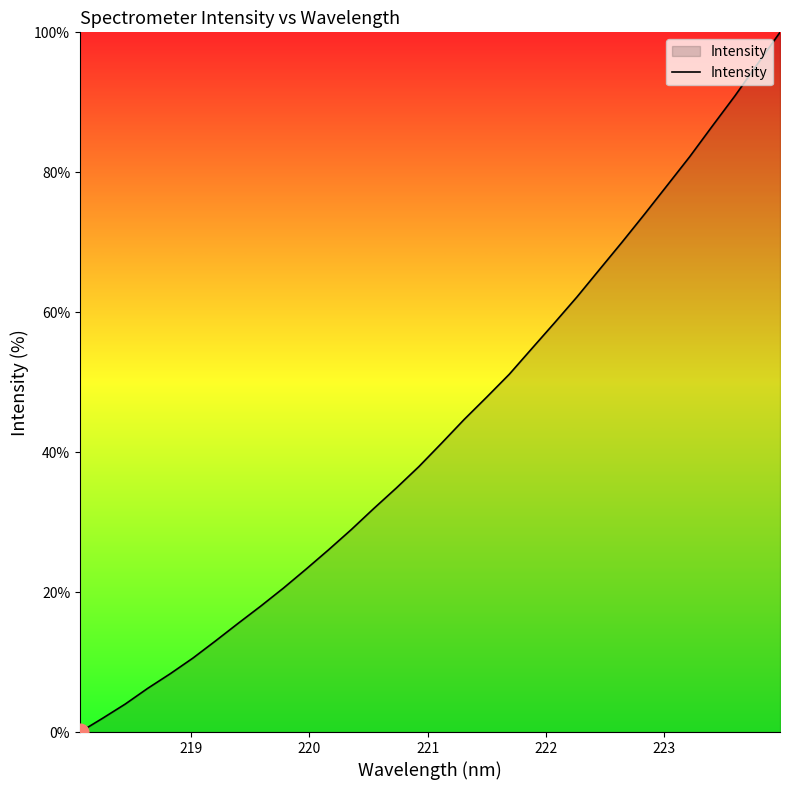

What is the maximum value shown in the chart?

100.0